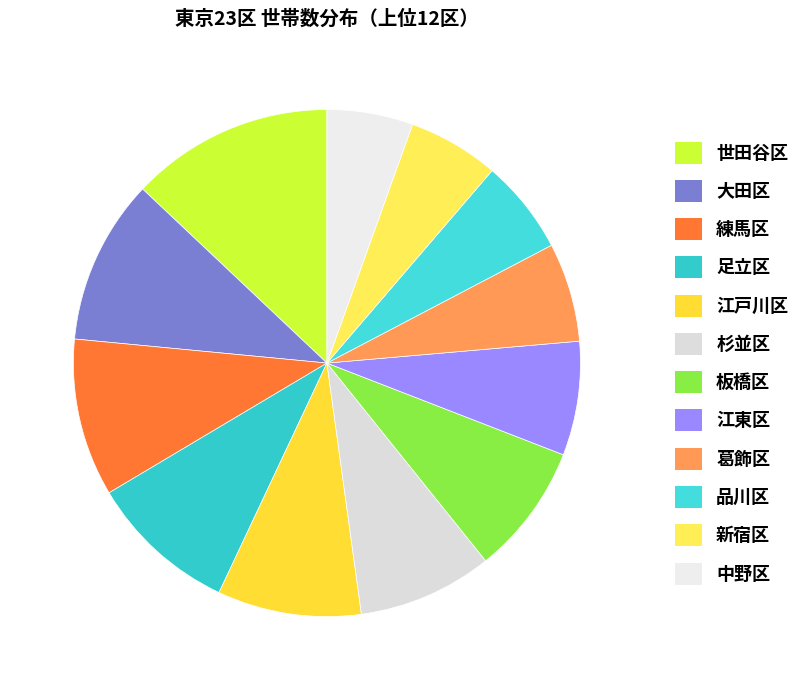

How many slices are in this pie chart?

12